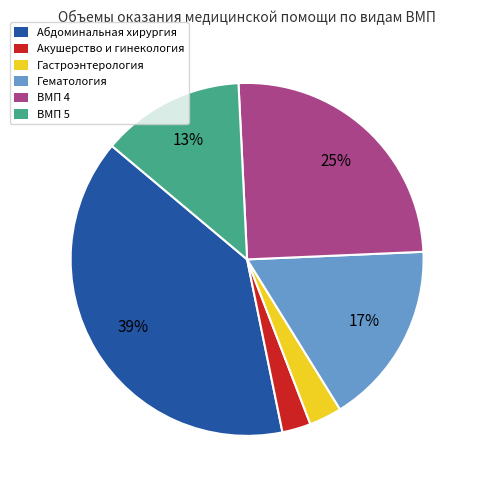

What is the ratio of the value at Гематология to the value at ВМП 4?

0.7